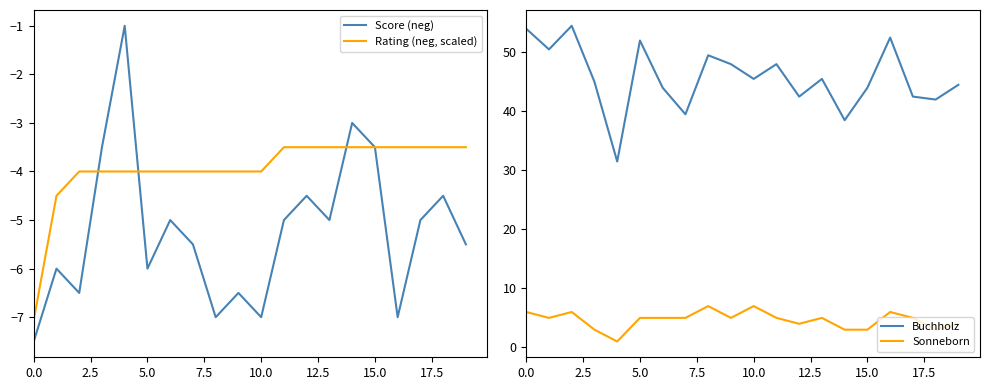

What is the sum of all Sonneborn values?

93.0